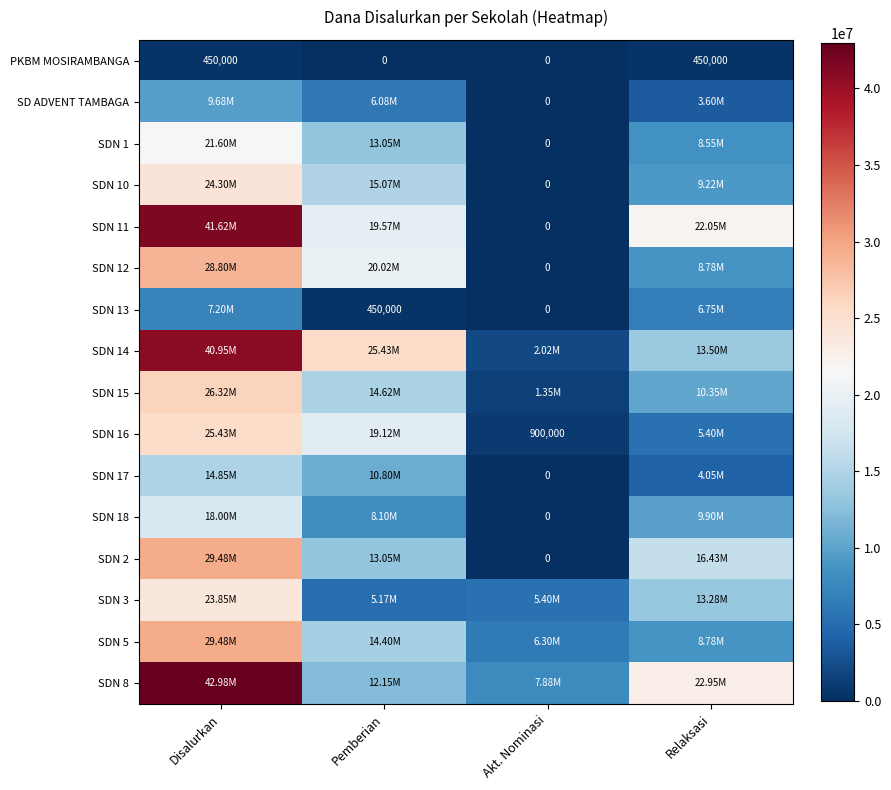

How many positive values does the PKBM MOSIRAMBANGA series have?

2